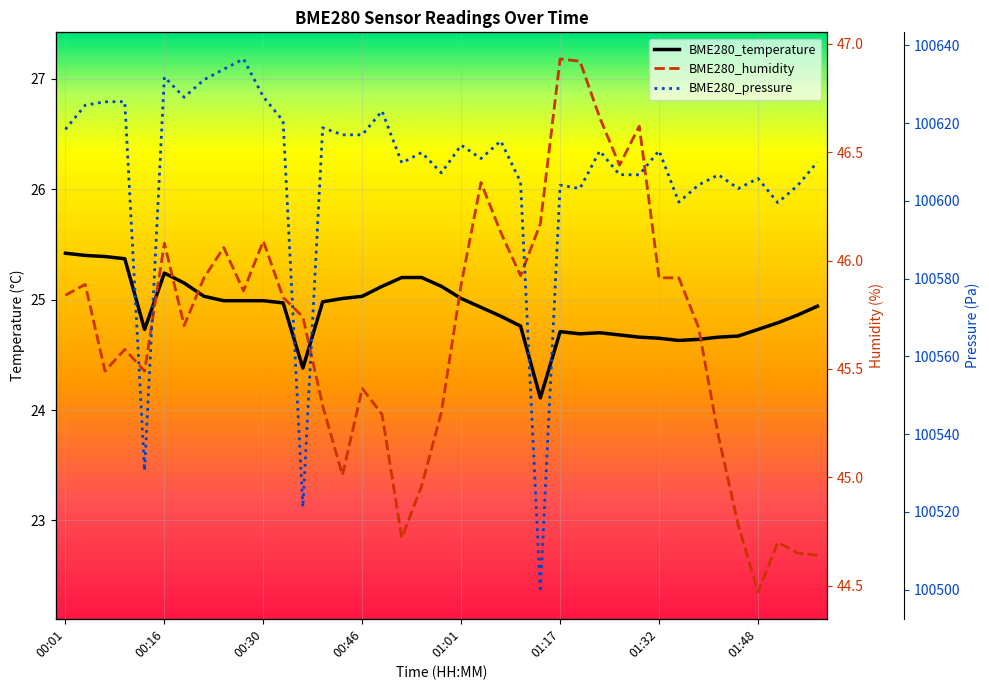

Is it true that BME280_pressure equals 100605.8 at 01:48?

True